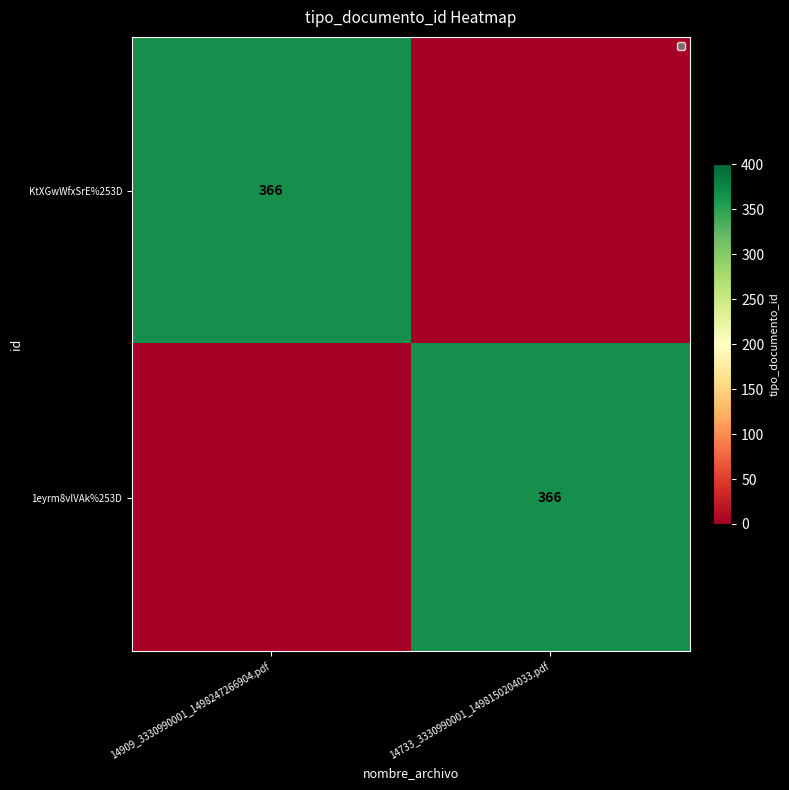

The value of 1eyrm8vlVAk%253D at 14733_3330990001_1498150204033.pdf is 84. True or false?

False